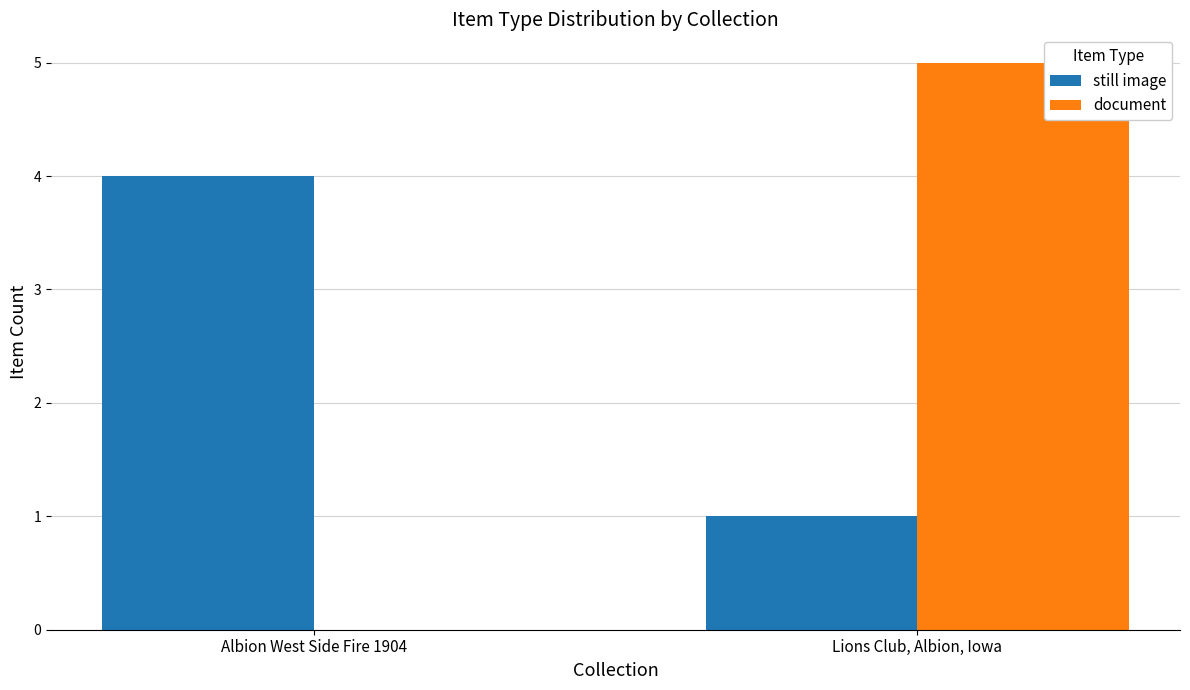

Is it true that still image equals 4 at Albion West Side Fire 1904?

True